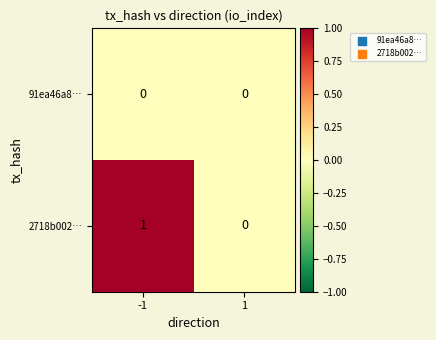

Which series has the largest total across all categories?

2718b002…